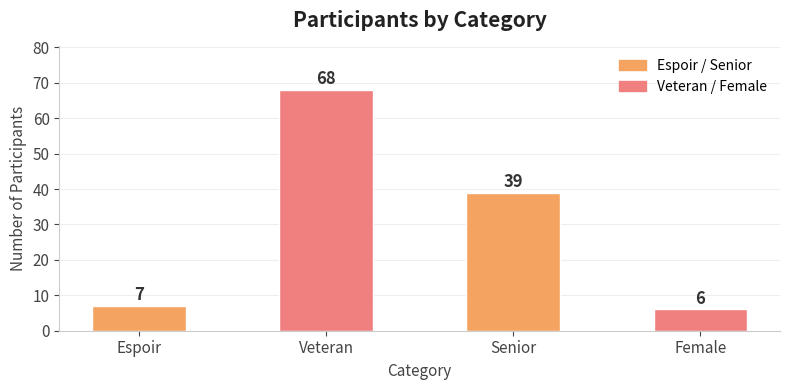

What is the smallest value displayed?

6